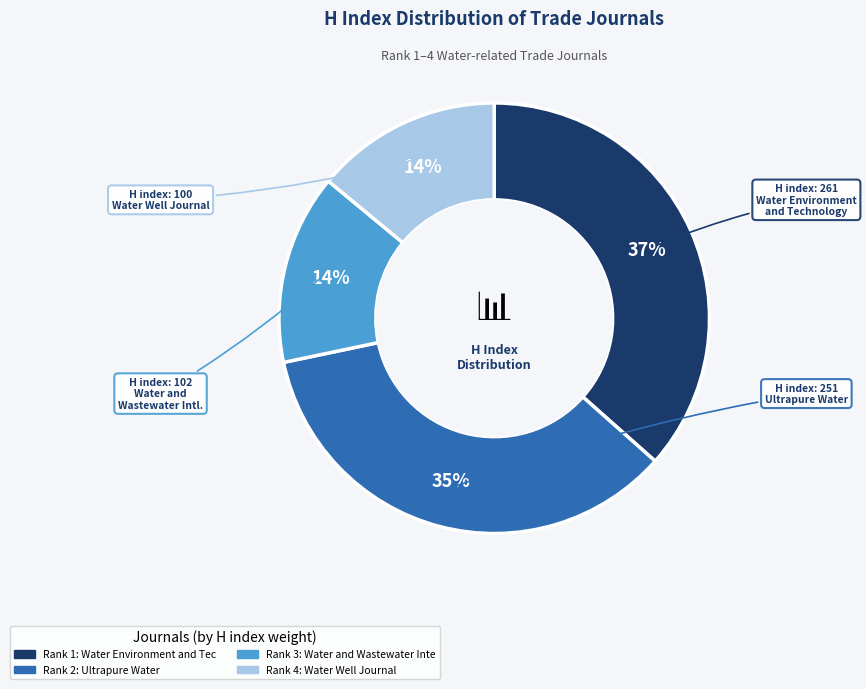

Is there a majority slice in this chart?

No